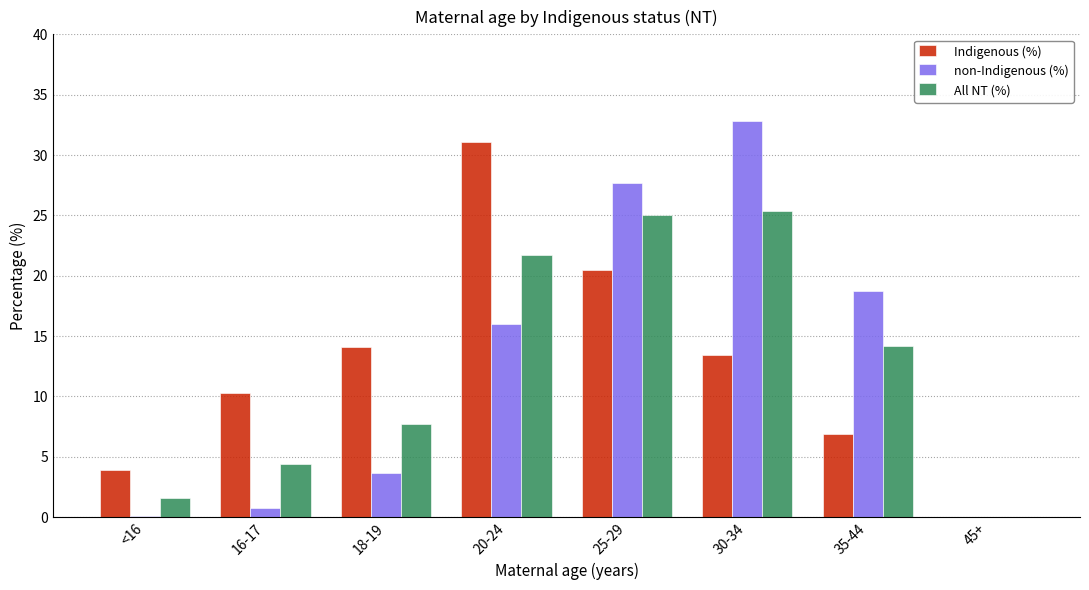

What is the maximum value for Indigenous (%)?

31.1